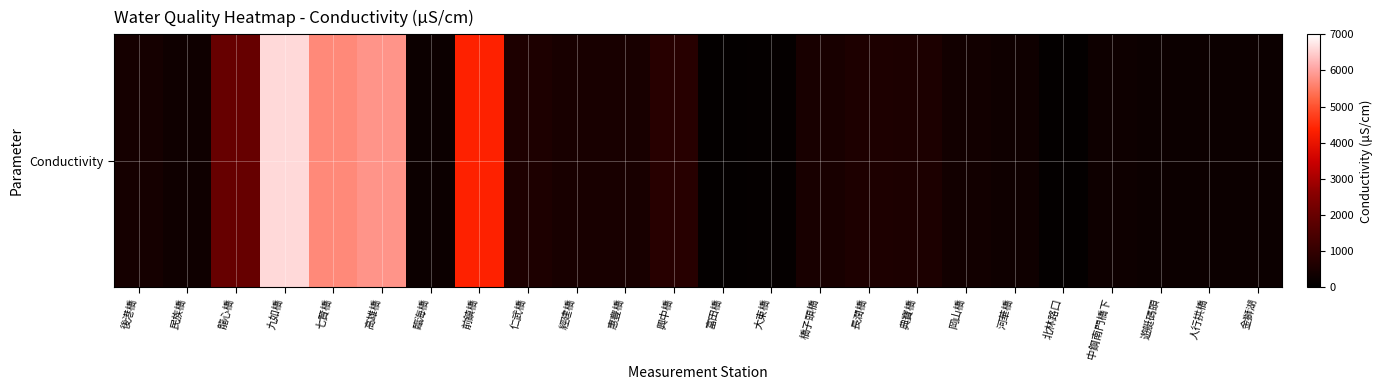

How many data points does each series have?

24